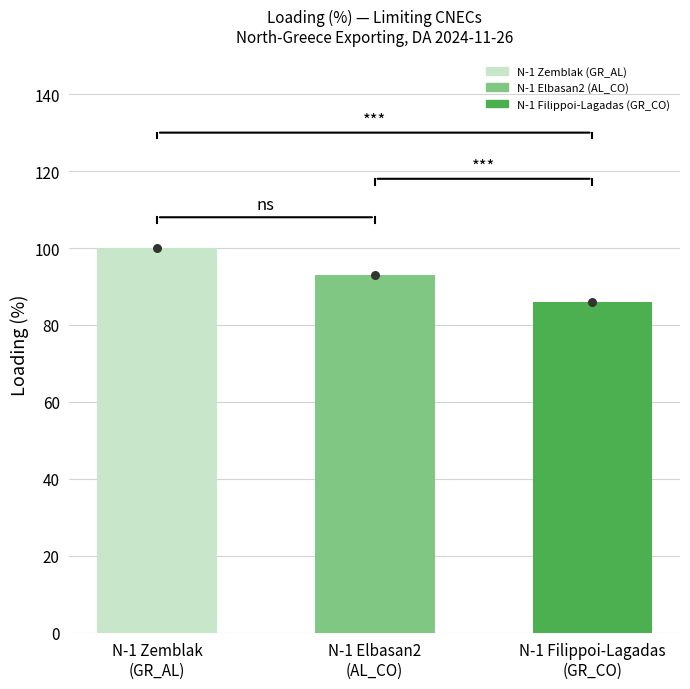

Between N-1 Filippoi-Lagadas
(GR_CO) and N-1 Zemblak
(GR_AL), which is larger?

N-1 Zemblak
(GR_AL)